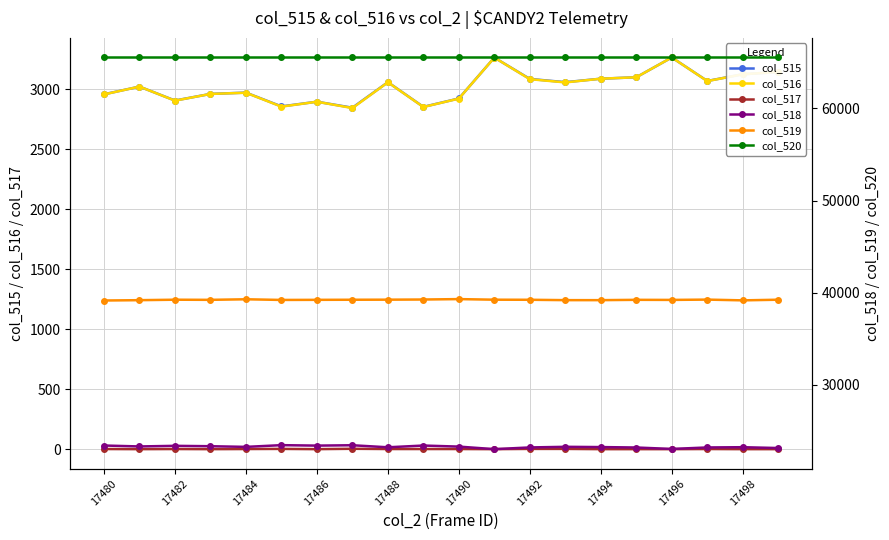

Which series changed the most between 13 and 15?

col_518